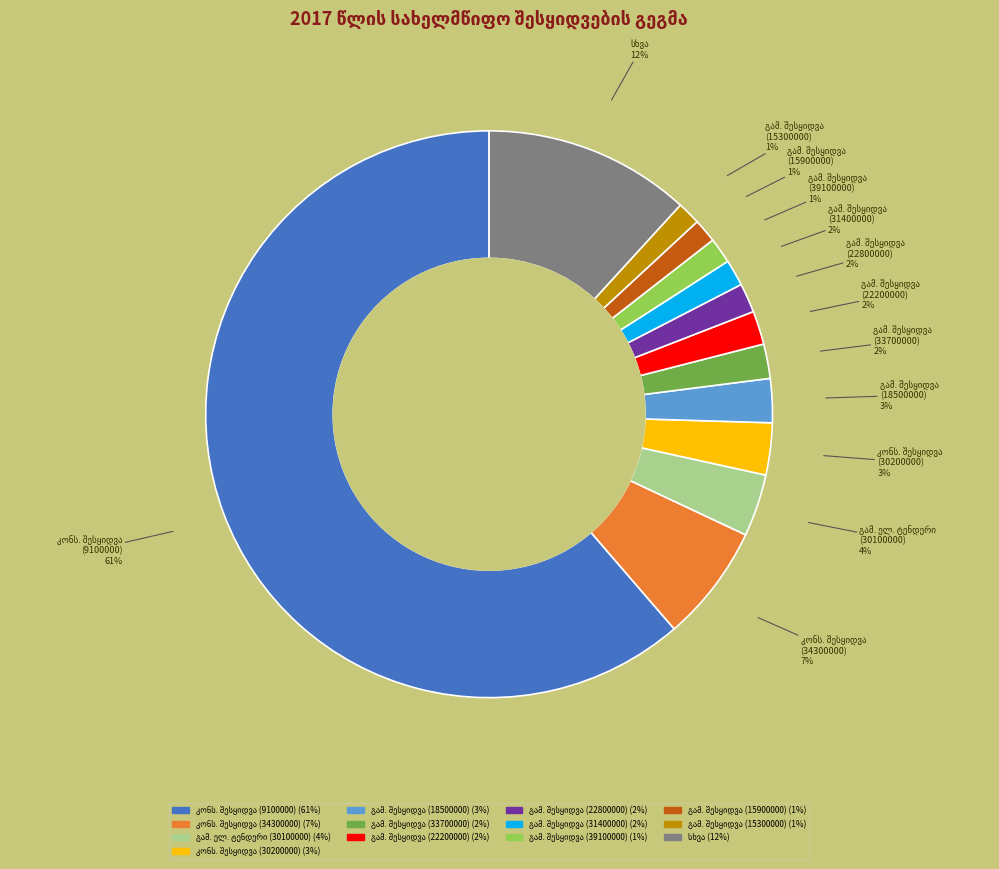

Is there any slice that represents more than half of the pie?

Yes